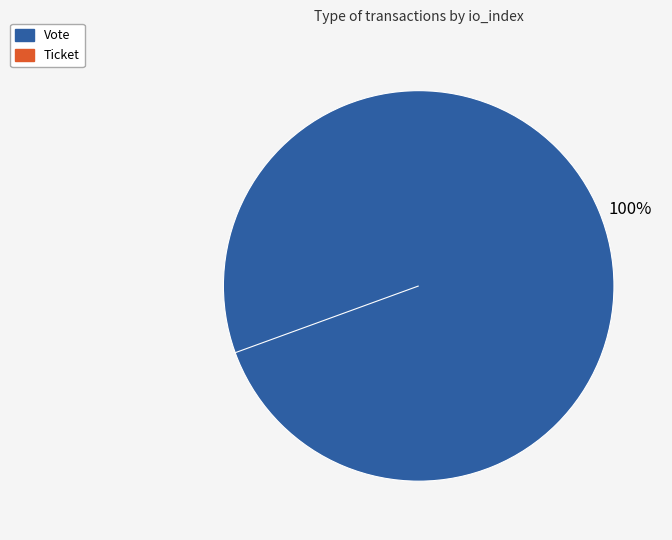

Does Ticket account for over 50% of the chart?

No